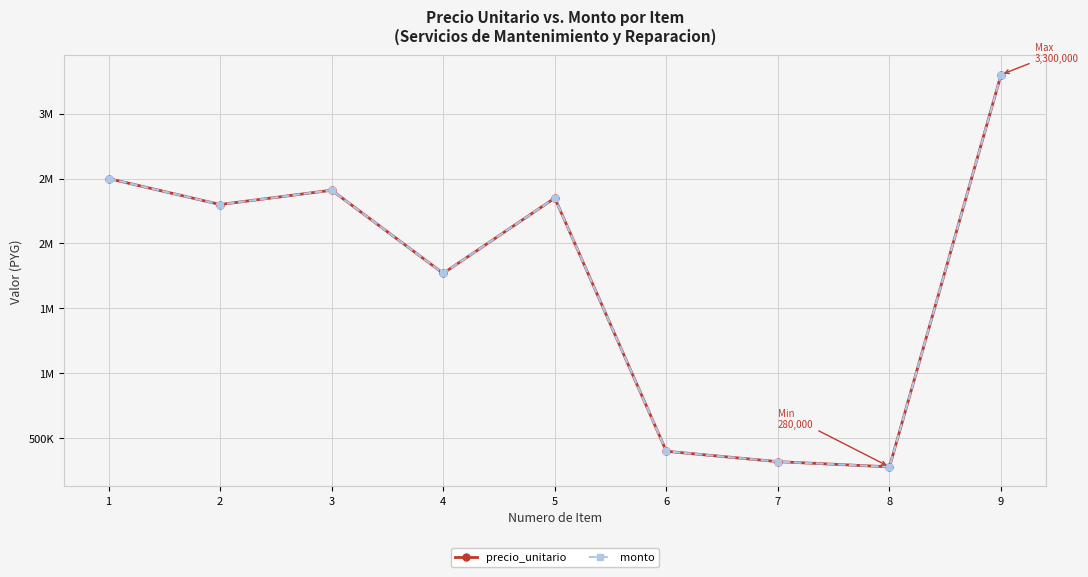

Is the value of monto at 6 greater than the value of precio_unitario at 5?

No